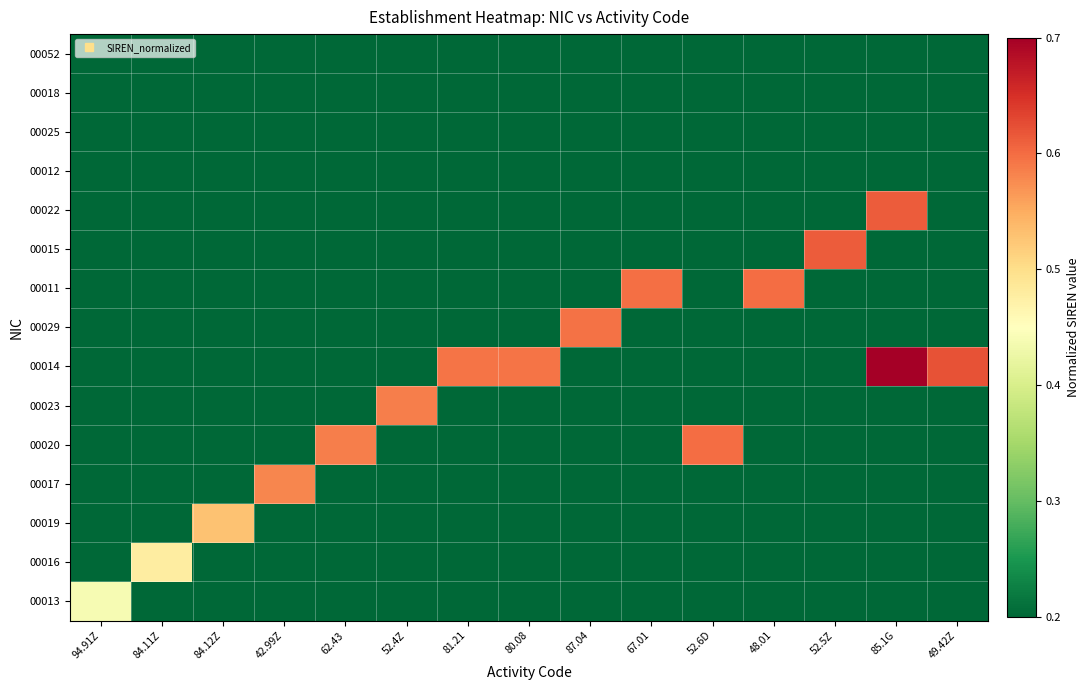

What is the total value across all series at 84.12Z?

3.3